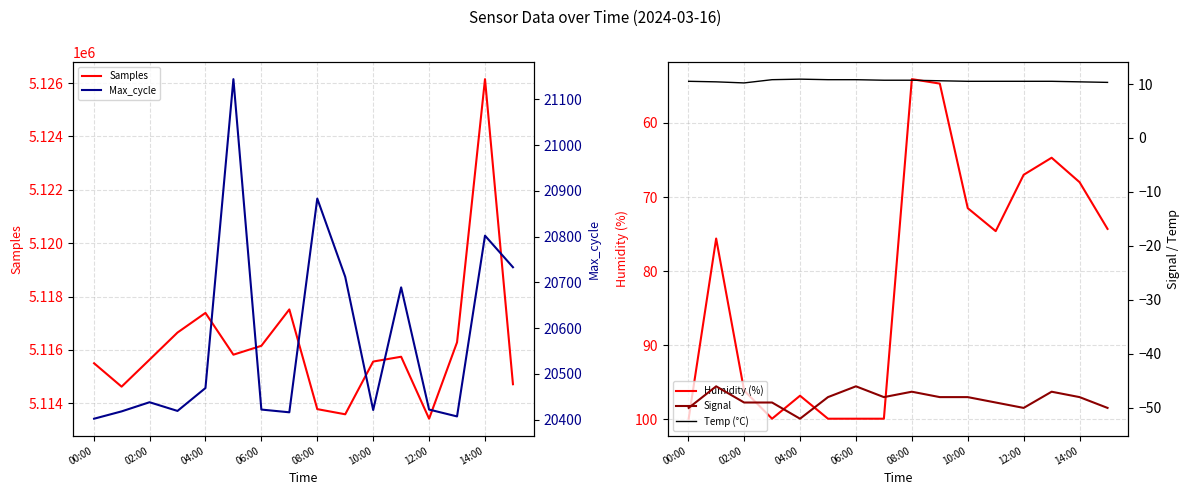

True or false: Samples has a value of 5115633 at 02:00.

True